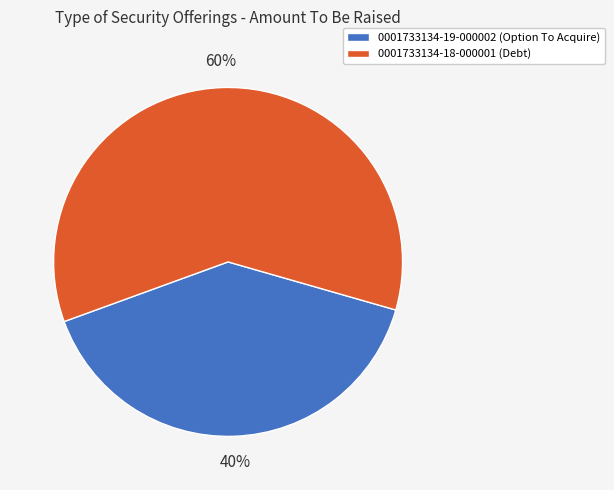

Is it true that 0001733134-18-000001 is 46% of the pie?

False